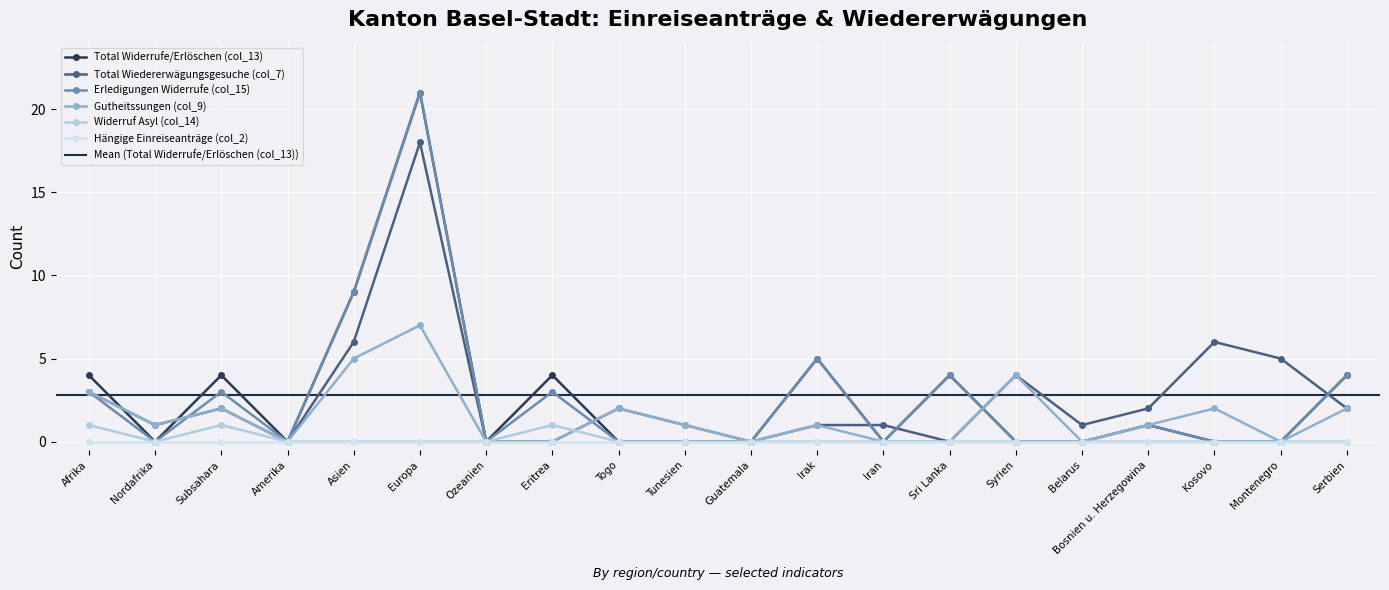

The value of Total Widerrufe/Erlöschen (col_13) at Eritrea is 4. True or false?

True